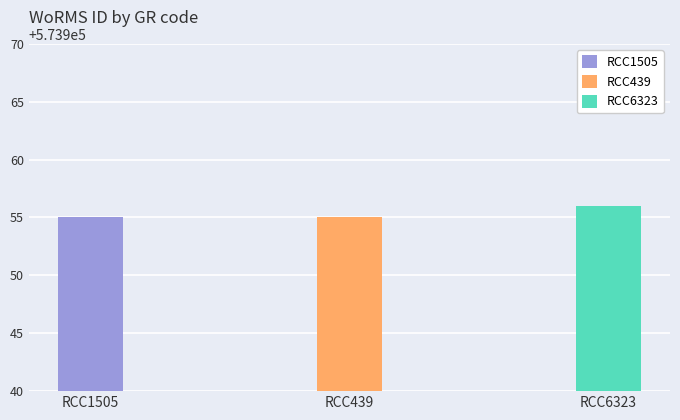

At which label is the value closest to 573955?

RCC1505